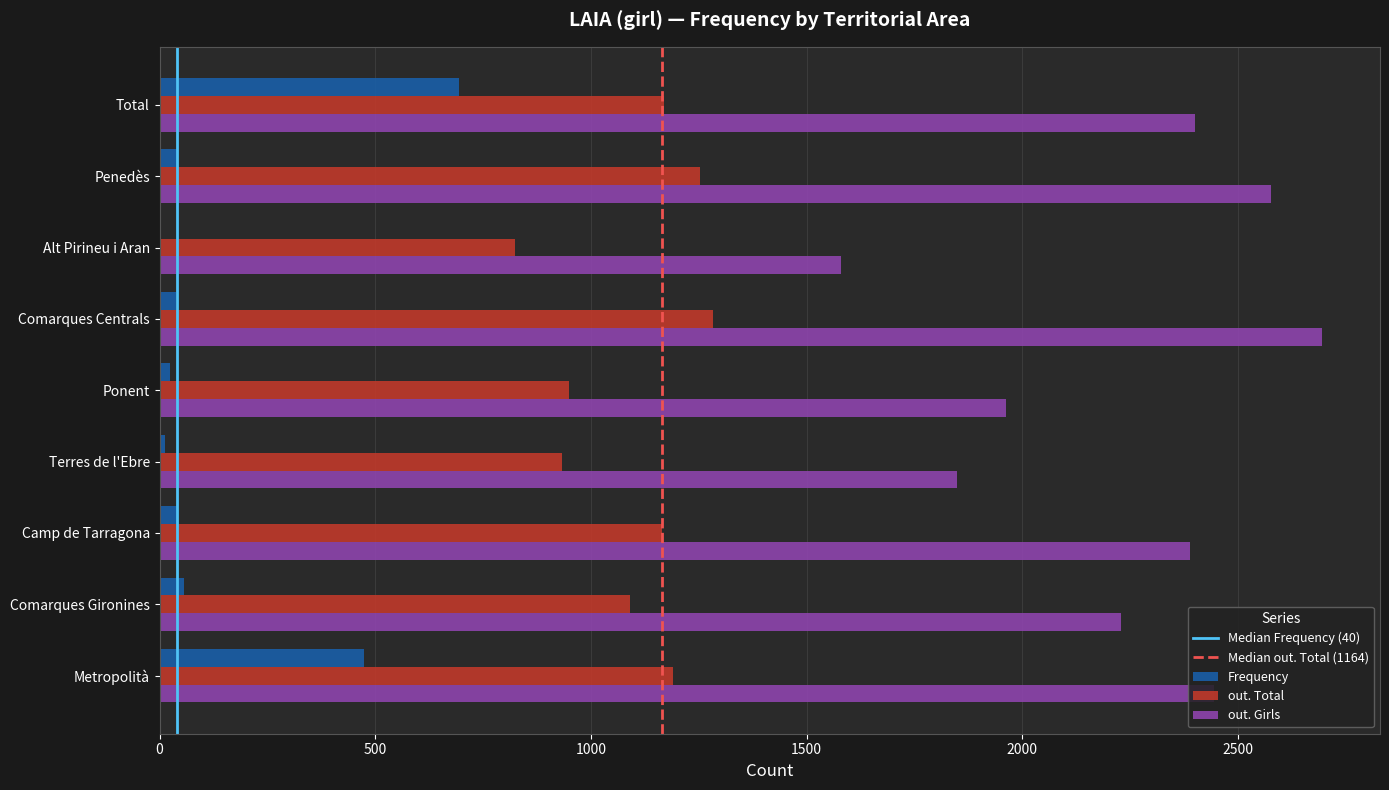

At which category does the chart reach its peak across all series?

Comarques Centrals